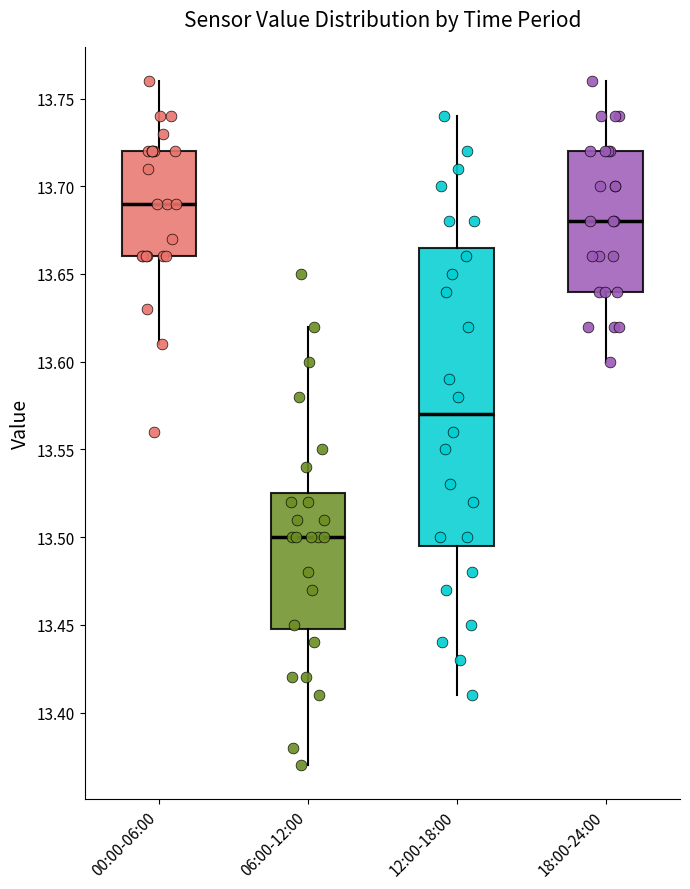

Which box is the tallest, from its lower edge to its upper edge?

12:00-18:00